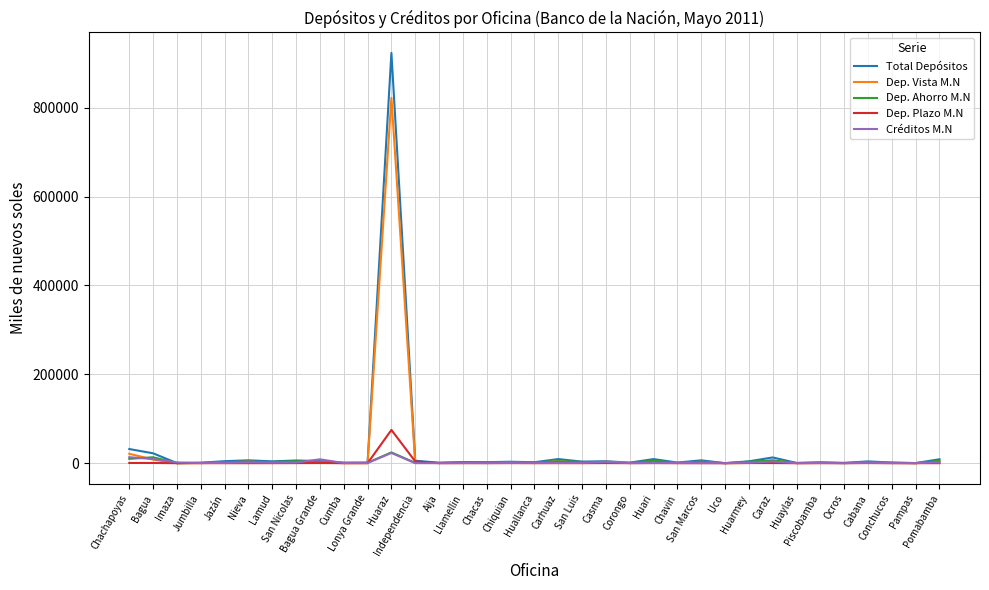

What is the difference between the second highest and second lowest values in the Dep. Vista M.N series?

21261.4